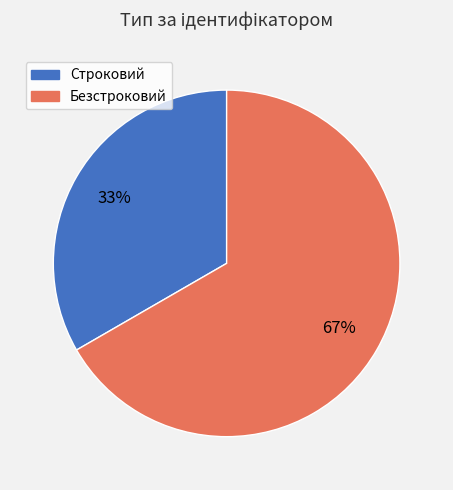

What is the ratio of the value at Строковий to the value at Безстроковий?

0.5